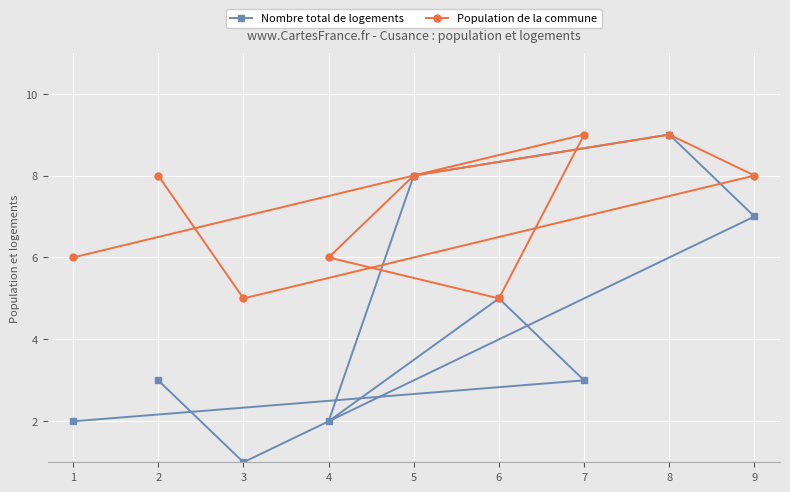

True or false: Nombre total de logements and Population de la commune intersect in this chart.

False